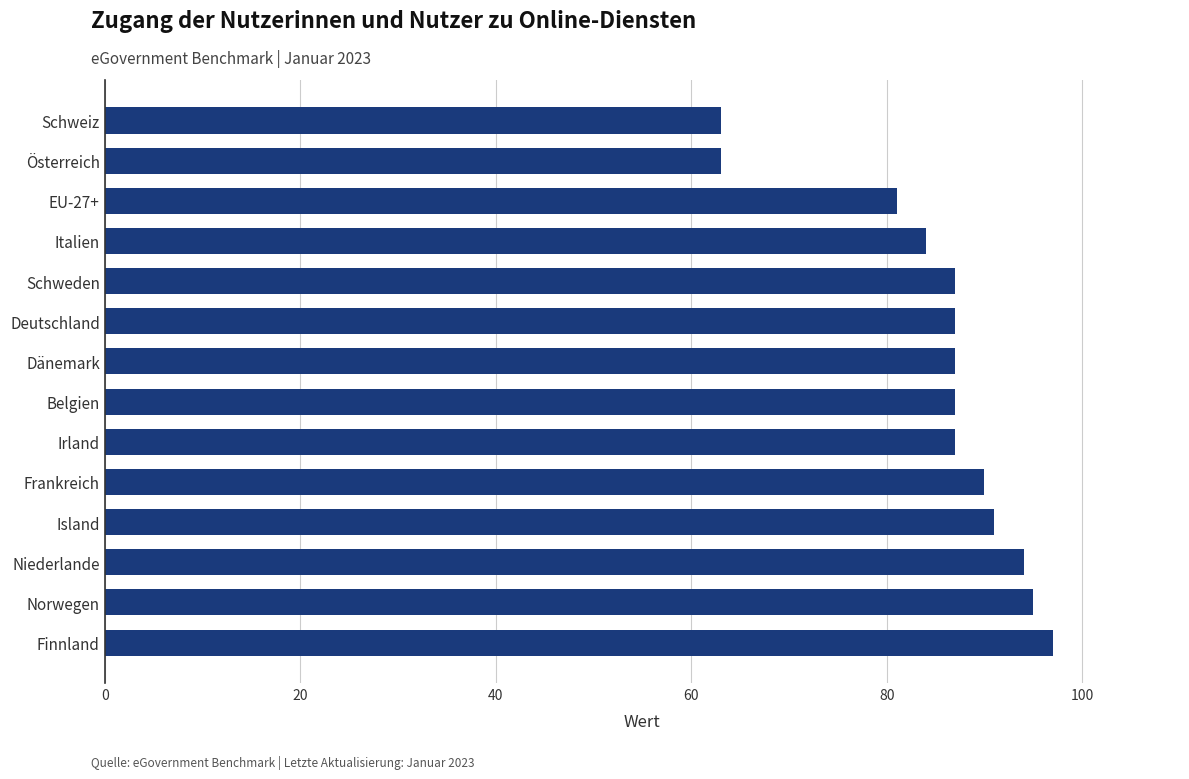

Where is the data nearest to the value 80?

EU-27+